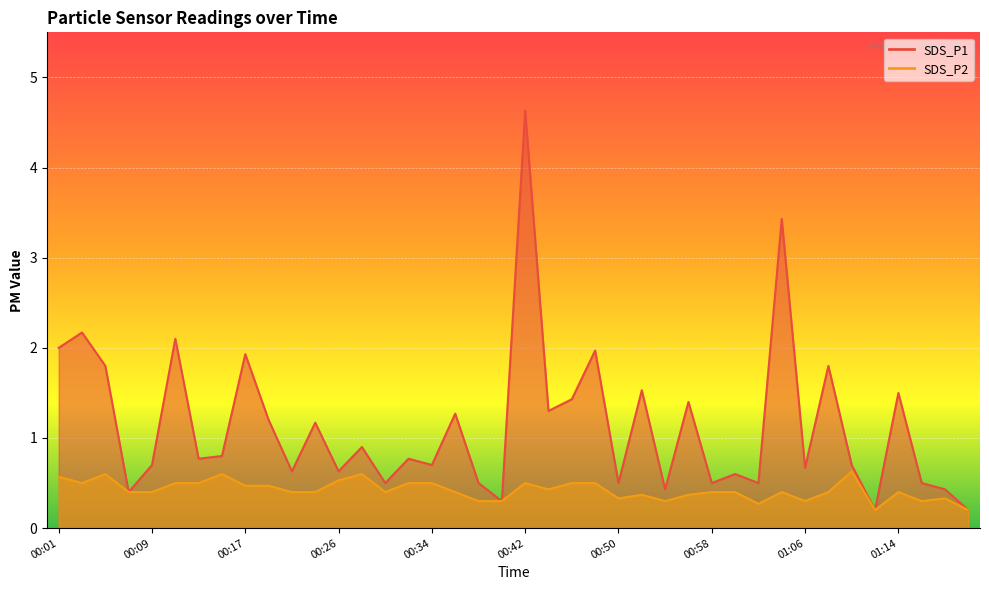

True or false: SDS_P2 and SDS_P1 intersect in this chart.

False